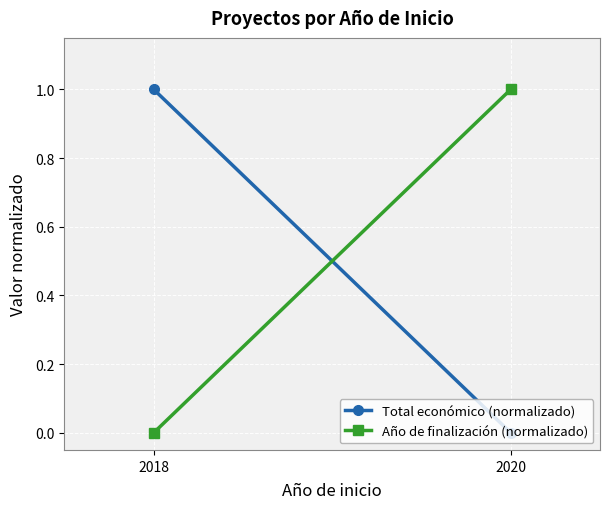

At which label is Total económico (normalizado) closest to 0?

2020